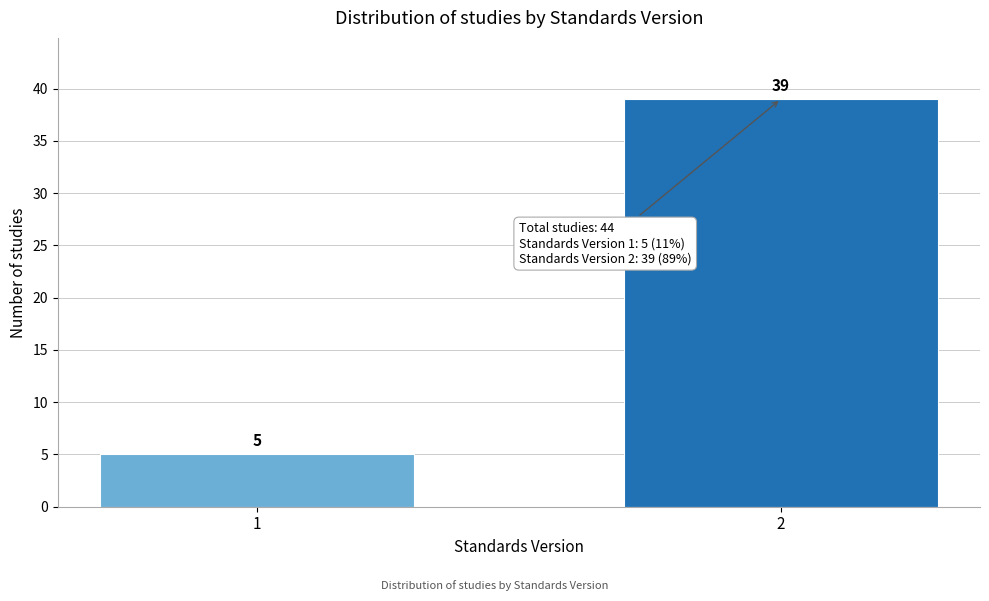

Reading left to right, transcribe all the data shown in this chart.

1=5	2=39